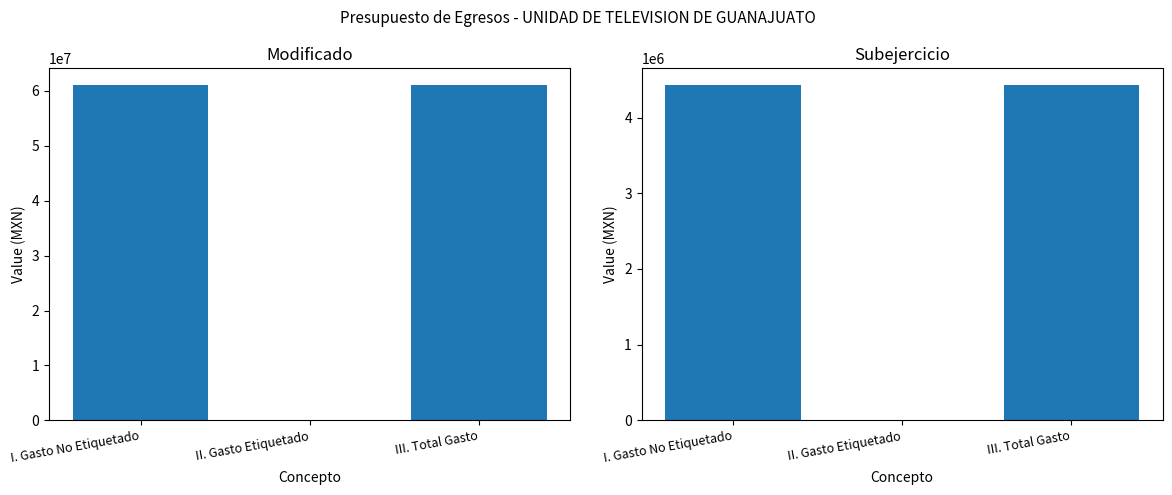

What is the label of the 3rd bar from the left?

III. Total Gasto